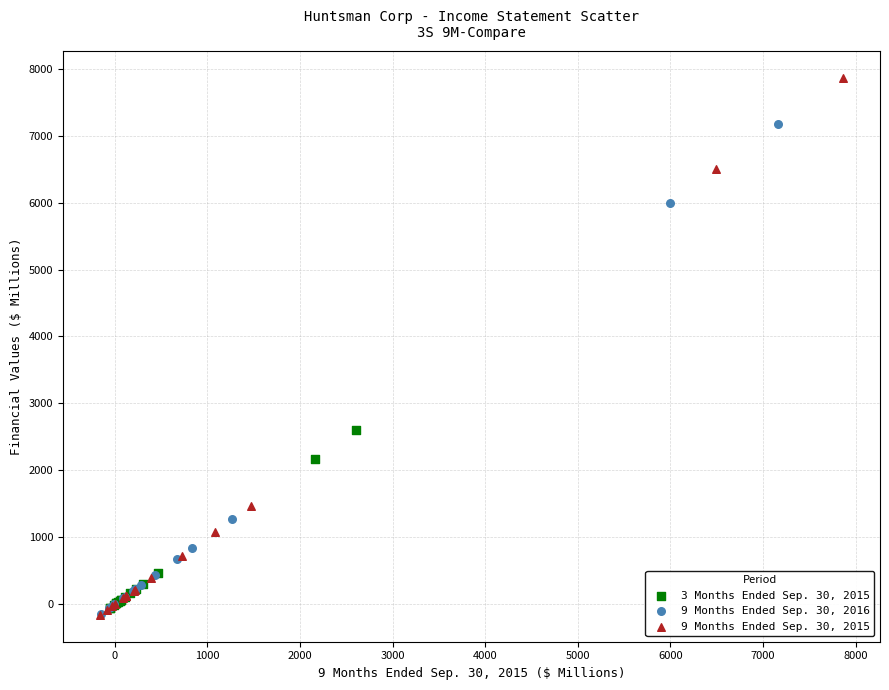

Which series reaches the maximum Y coordinate?

9 Months Ended Sep. 30, 2015